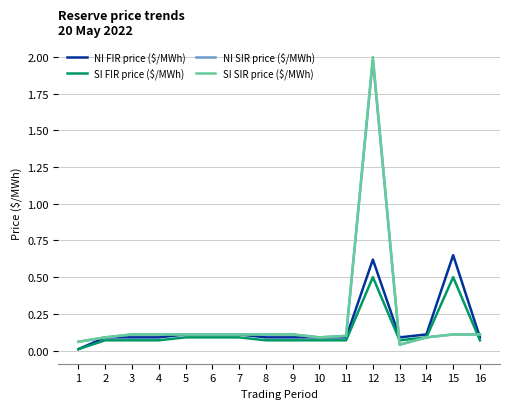

At which category is the sum across all series the highest?

12